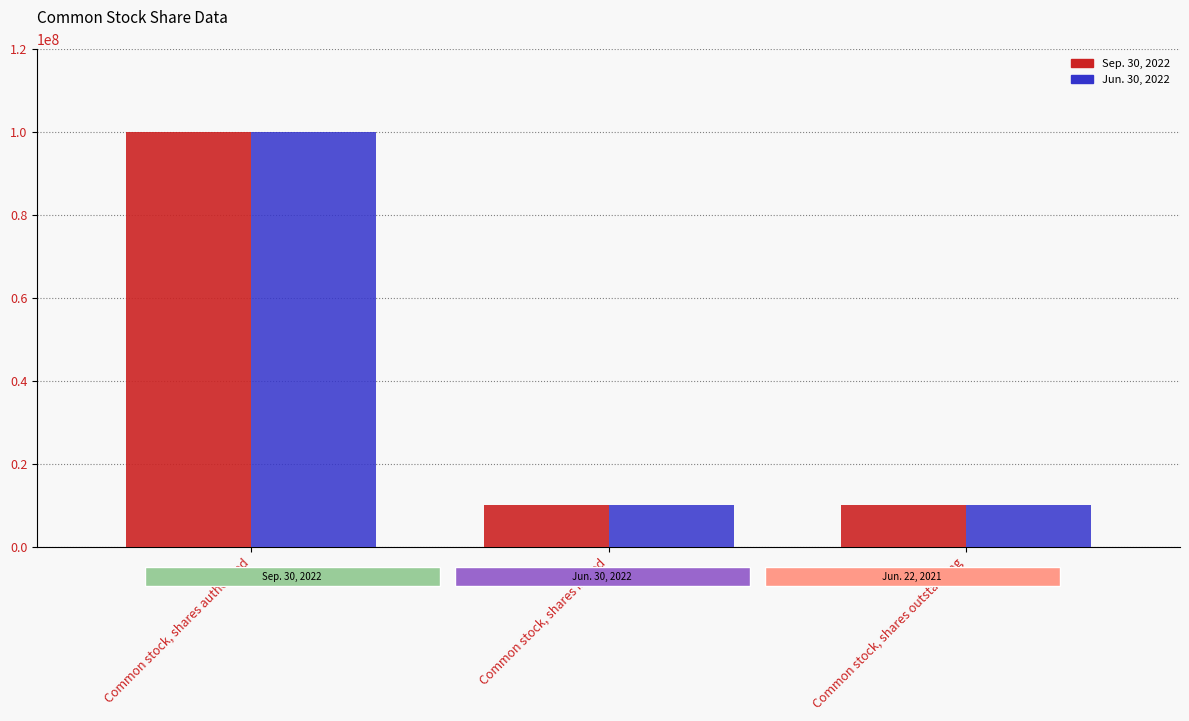

What are all the series names shown in the legend?

Sep. 30, 2022, Jun. 30, 2022